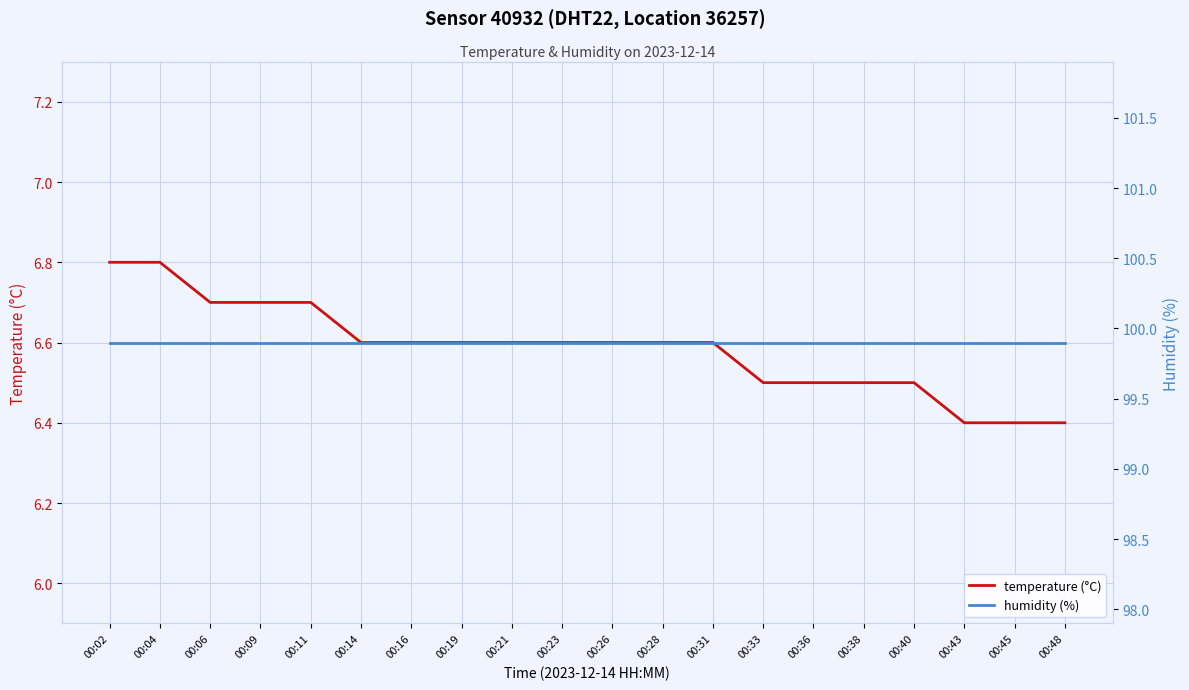

True or false: temperature (°C) and humidity (%) intersect in this chart.

False